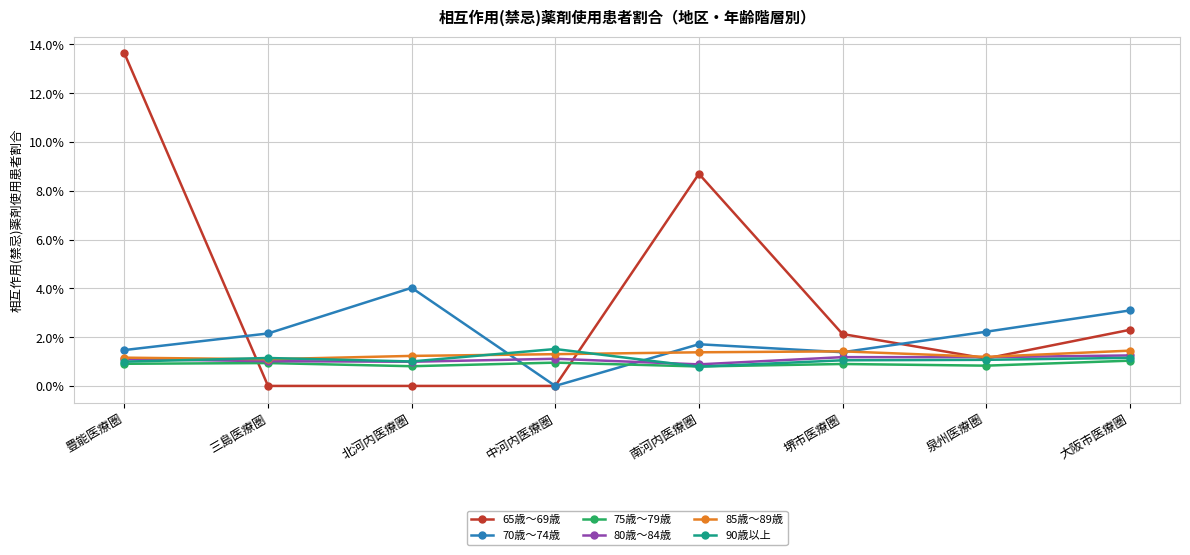

At how many categories does at least one series exceed 0?

8